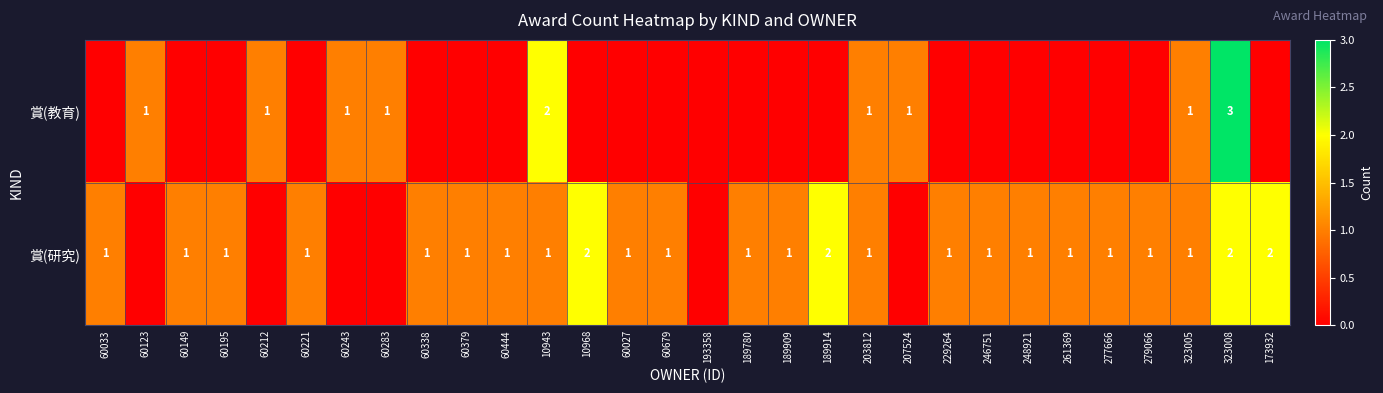

The 賞(教育) series shows 3 at 10943. True or false?

False